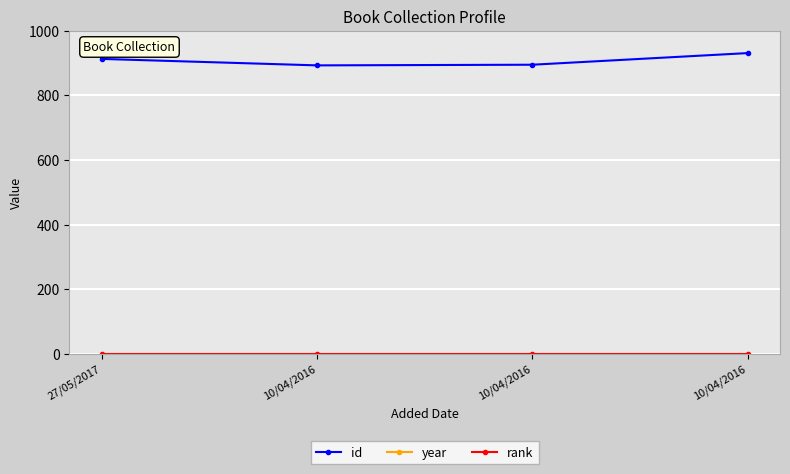

Read the rank value at 10/04/2016.

1